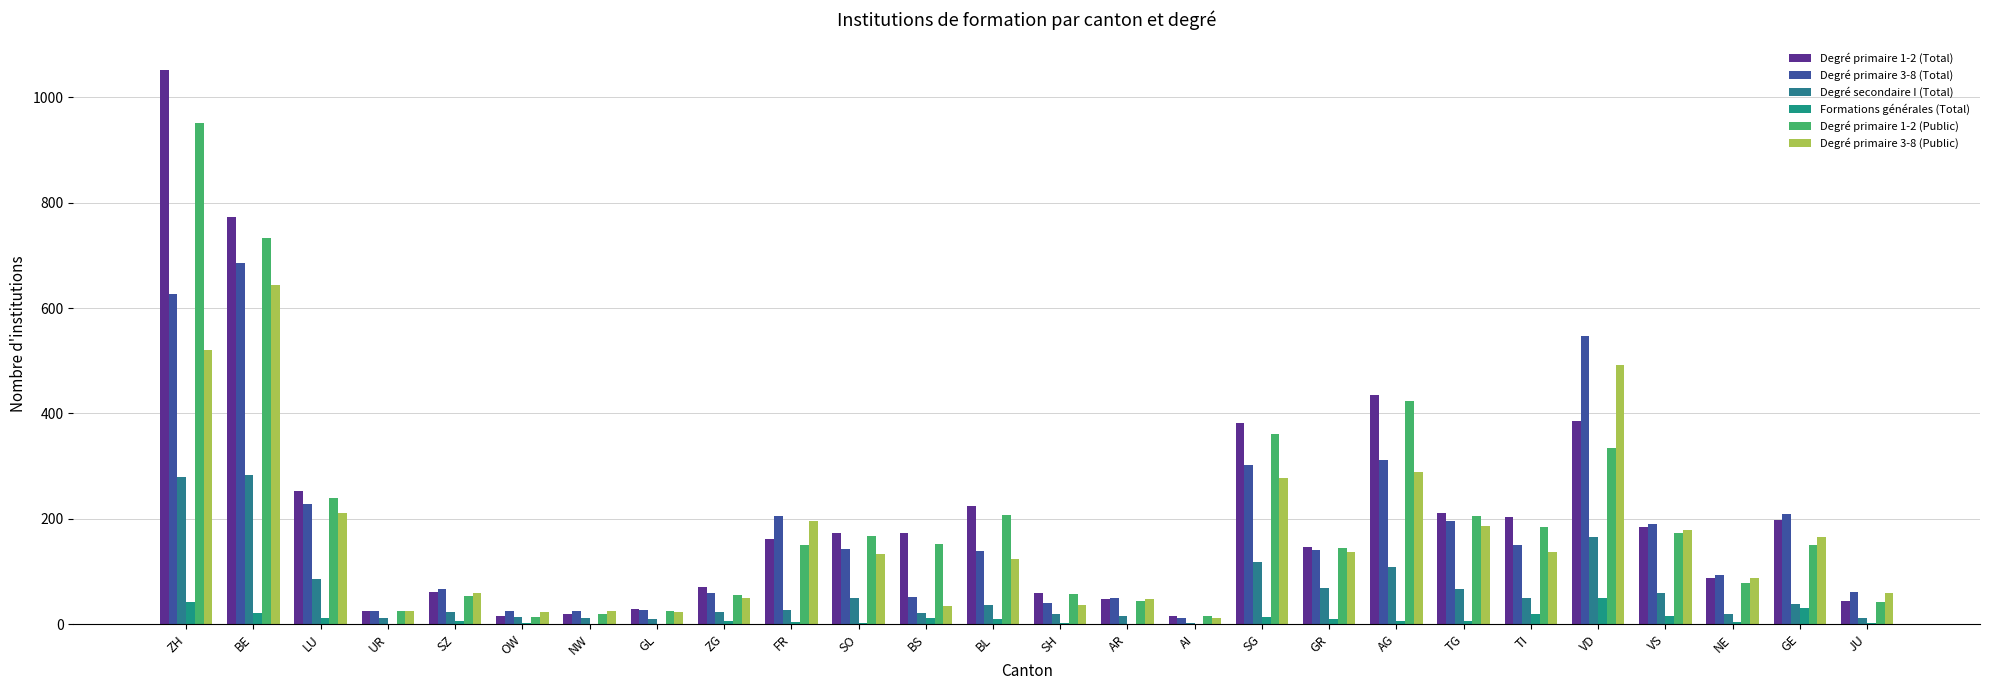

Are the bars grouped side by side (vs. stacked)?

Yes